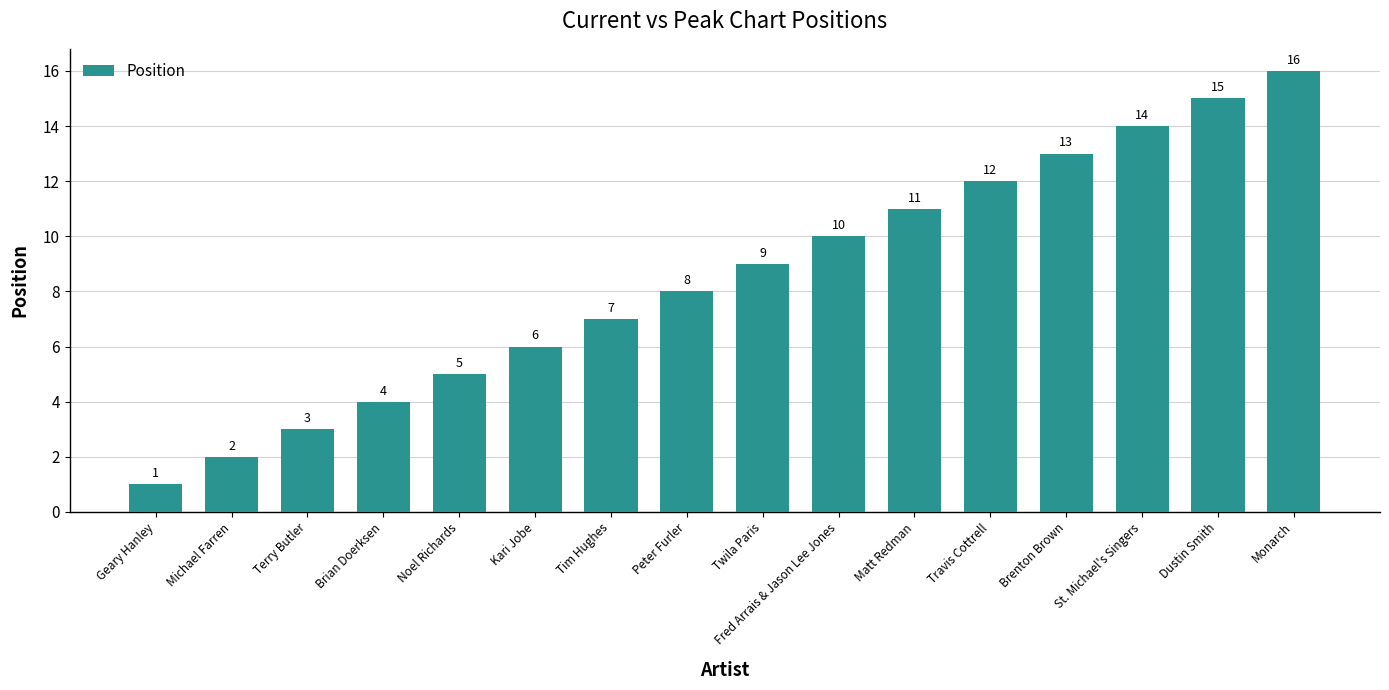

True or false: the data shows 10 at Fred Arrais & Jason Lee Jones.

True